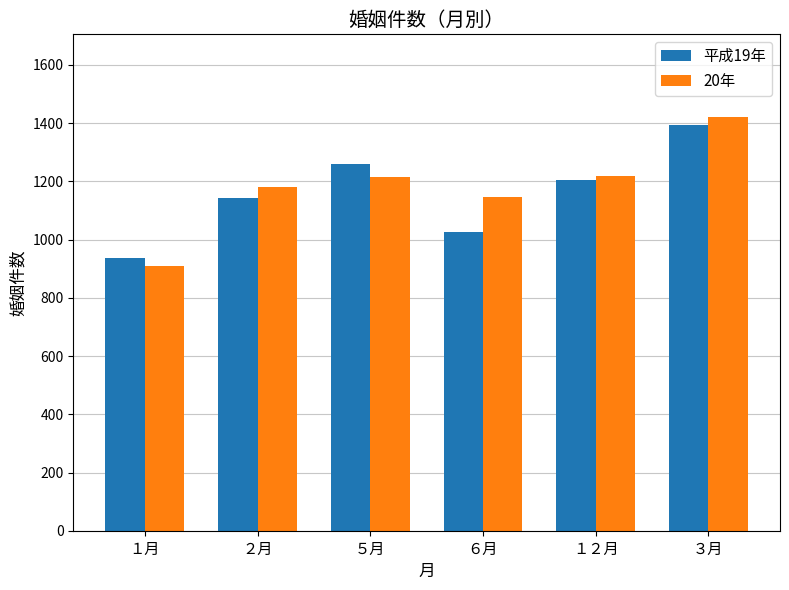

How many data points in 20年 are less than 1215?

3